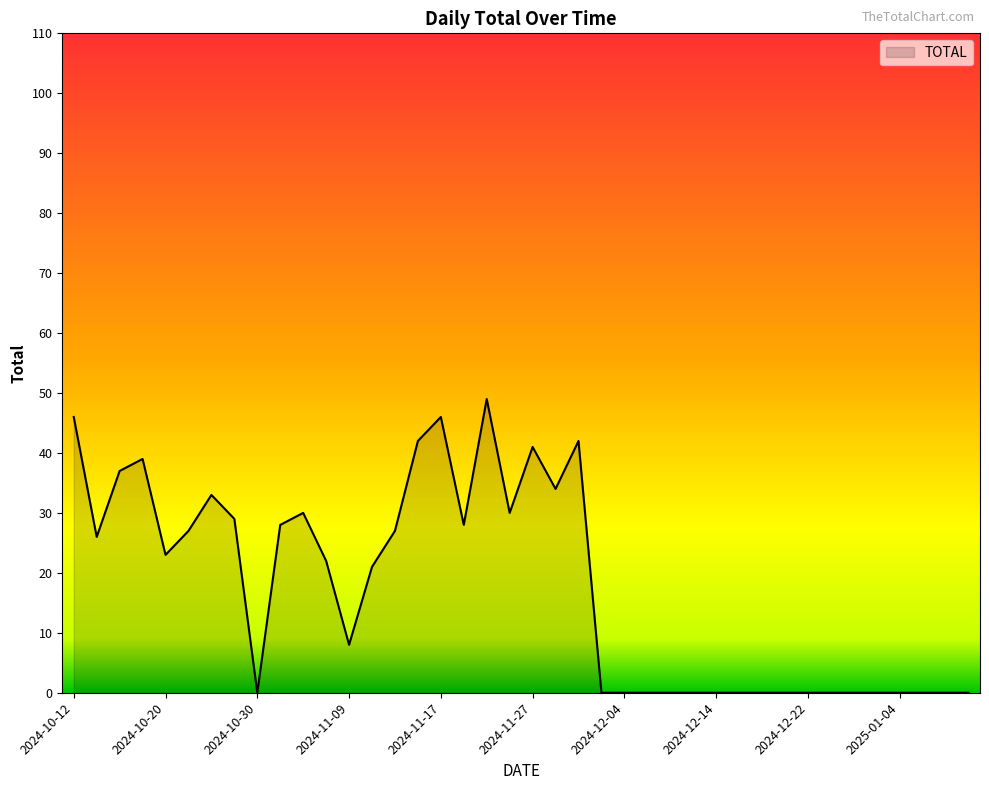

What is the greatest value displayed?

49